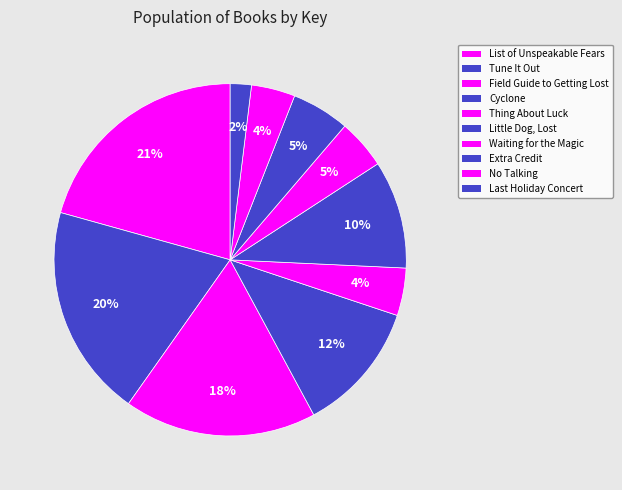

How many slices are in this pie chart?

10